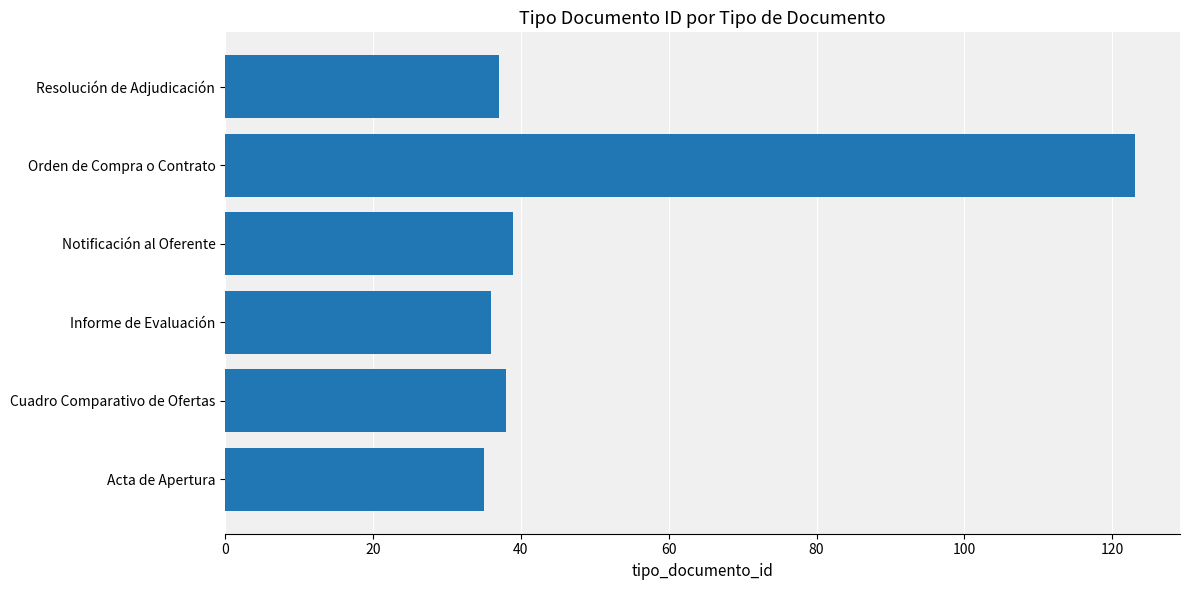

What is the difference between the maximum and minimum values?

88